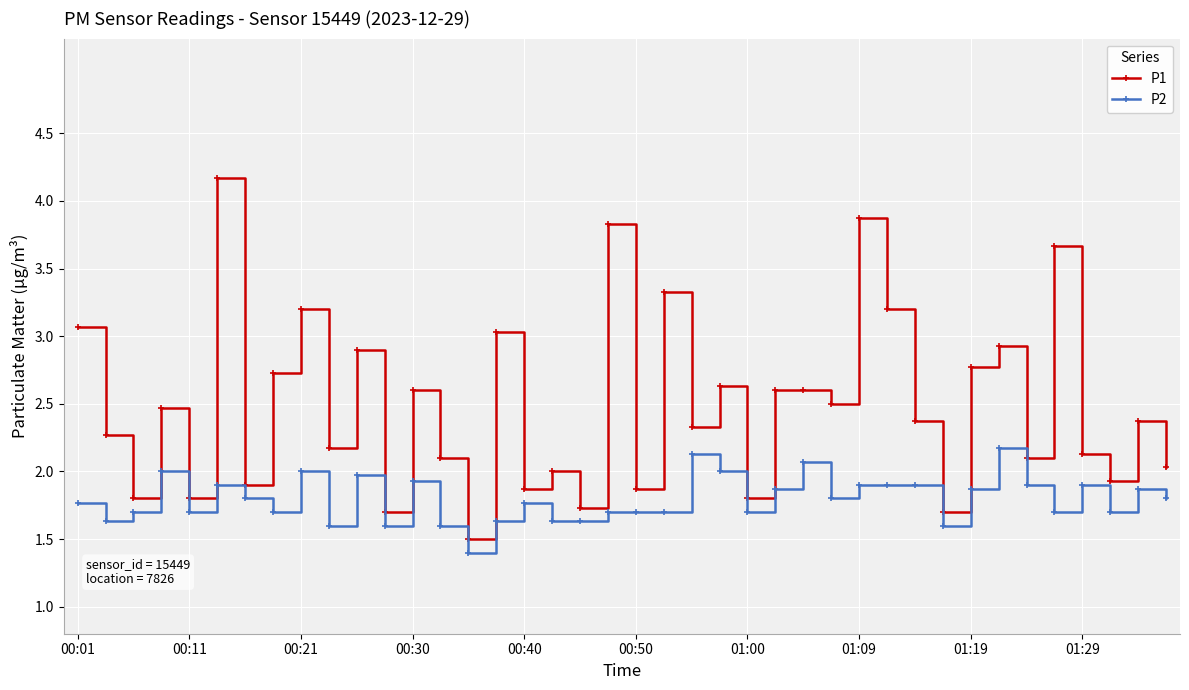

Reading left to right, list all the values displayed in this chart.

P1: 3.1	2.3	1.8	2.5	1.8	4.2	1.9	2.7	3.2	2.2	2.9	1.7	2.6	2.1	1.5	3.0	1.9	2.0	1.7	3.8	1.9	3.3	2.3	2.6	1.8	2.6	2.6	2.5	3.9	3.2	2.4	1.7	2.8	2.9	2.1	3.7	2.1	1.9	2.4	2.0
P2: 1.8	1.6	1.7	2.0	1.7	1.9	1.8	1.7	2.0	1.6	2.0	1.6	1.9	1.6	1.4	1.6	1.8	1.6	1.6	1.7	1.7	1.7	2.1	2.0	1.7	1.9	2.1	1.8	1.9	1.9	1.9	1.6	1.9	2.2	1.9	1.7	1.9	1.7	1.9	1.8